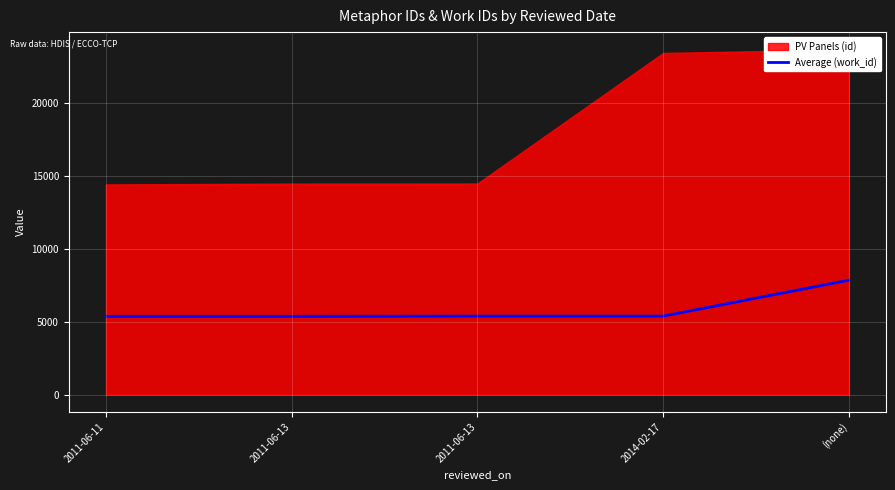

Where does the data first go above 5379?

(none)